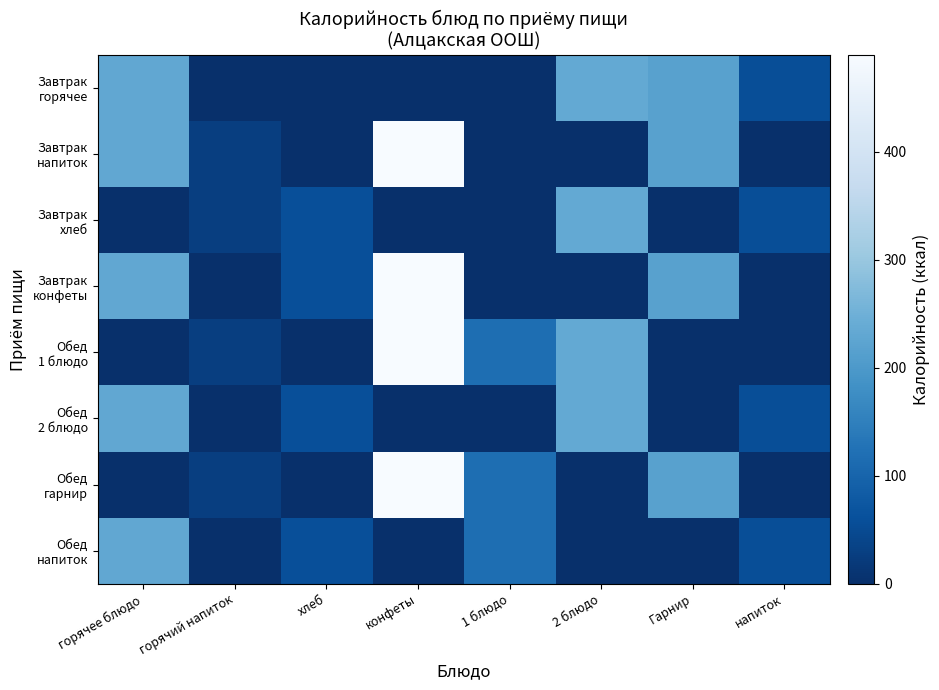

Rank the series by their maximum value, from lowest to highest.

Обед напиток, Завтрак горячее, Завтрак хлеб, Обед 2 блюдо, Завтрак напиток, Завтрак конфеты, Обед 1 блюдо, Обед гарнир